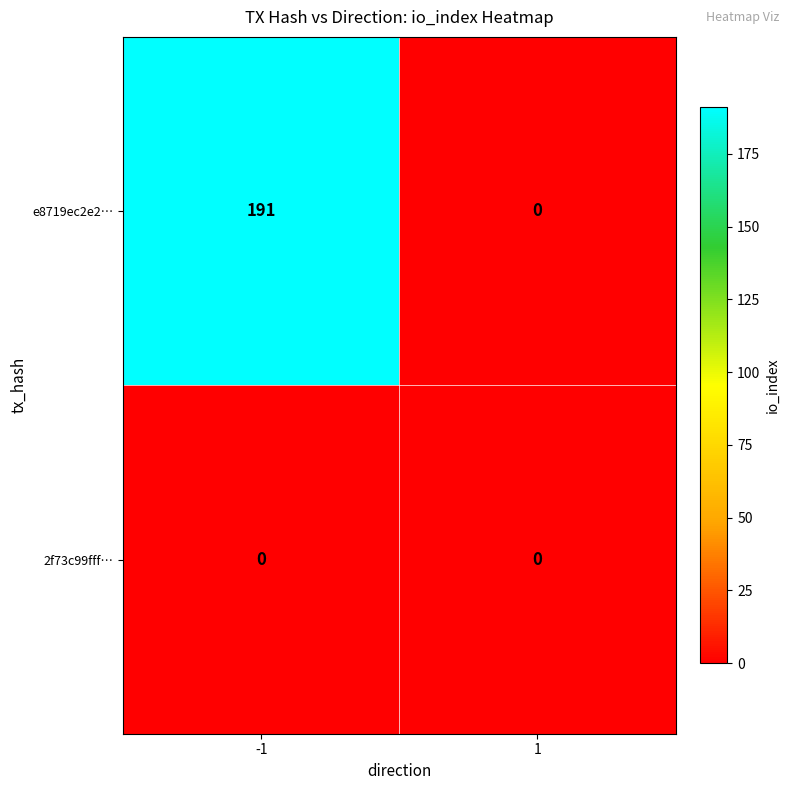

Reading left to right, what are all the values shown in this chart?

e8719ec2e2…: -1=191	1=0
2f73c99fff…: -1=0	1=0